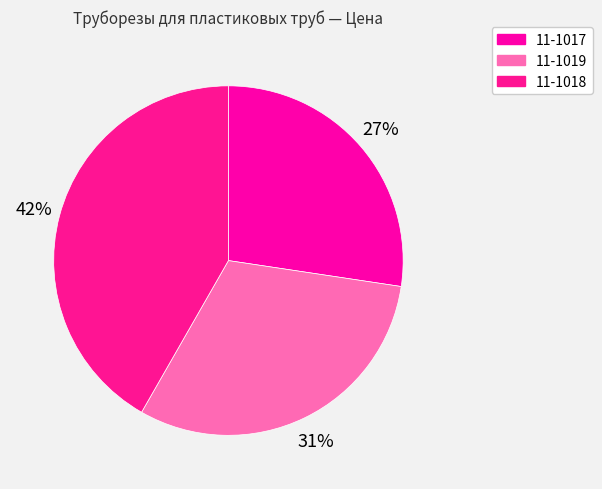

Count the number of slices in the pie.

3